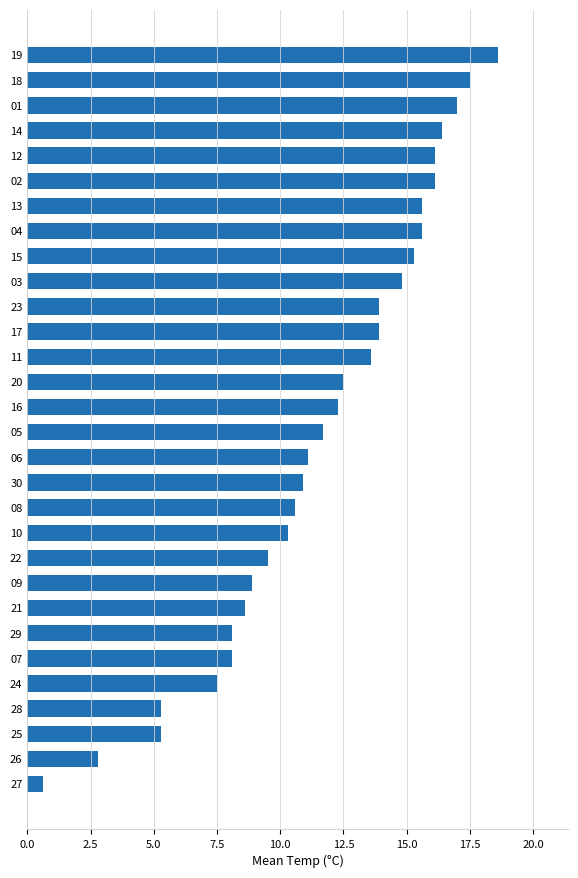

Approximately how many times larger is the value at 03 compared to 19?

0.8